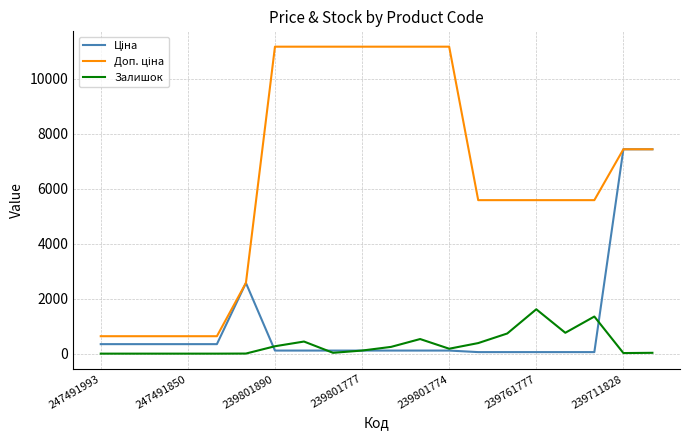

What is the maximum value shown in the chart?

11169.0